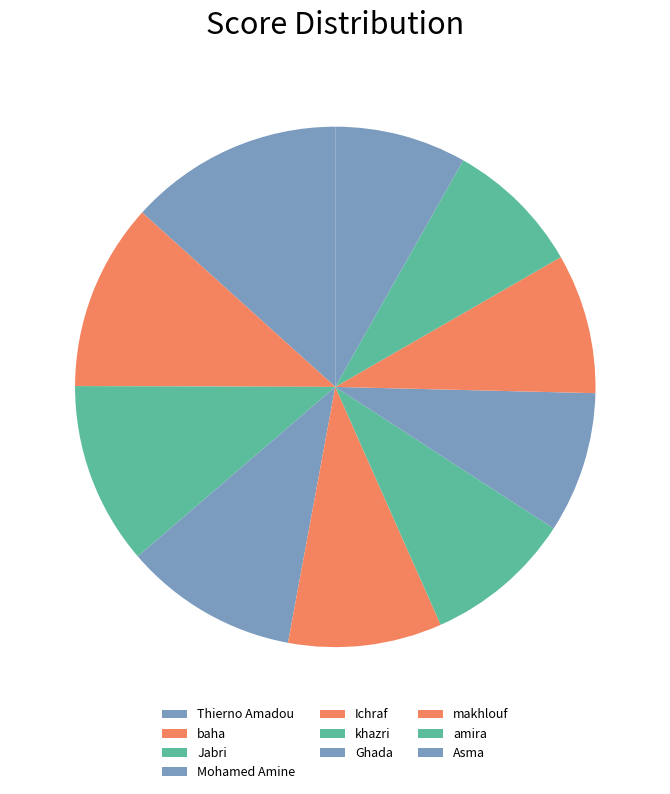

How many segments does this pie chart have?

10